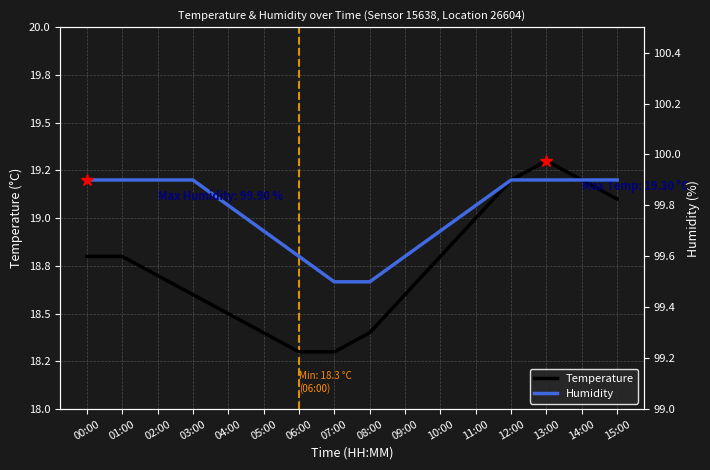

Which series has the largest total across all categories?

humidity